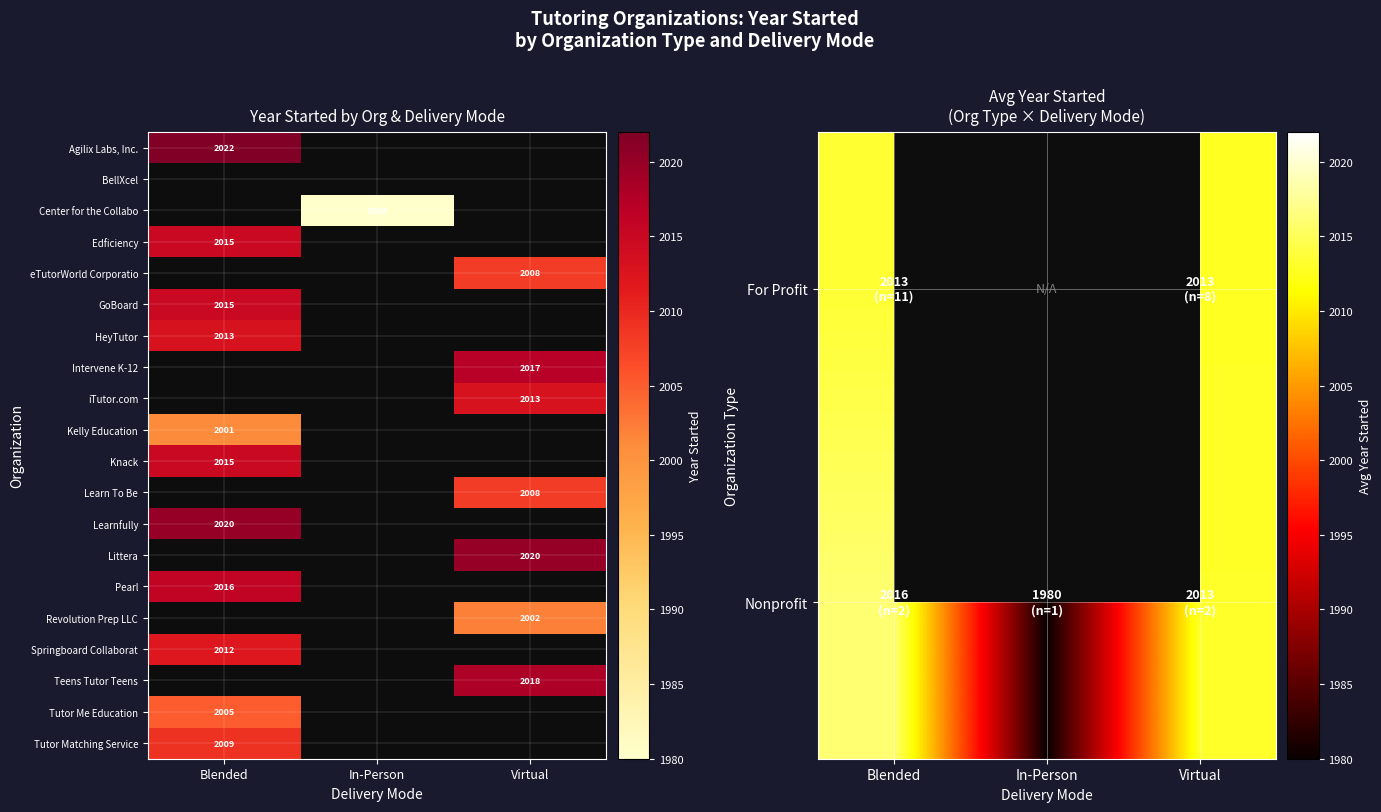

Is it true that Revolution Prep LLC equals 2002 at Virtual?

True